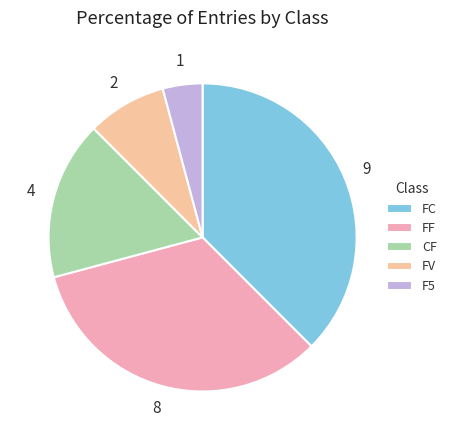

What percentage is NOT represented by CF?

83.3%